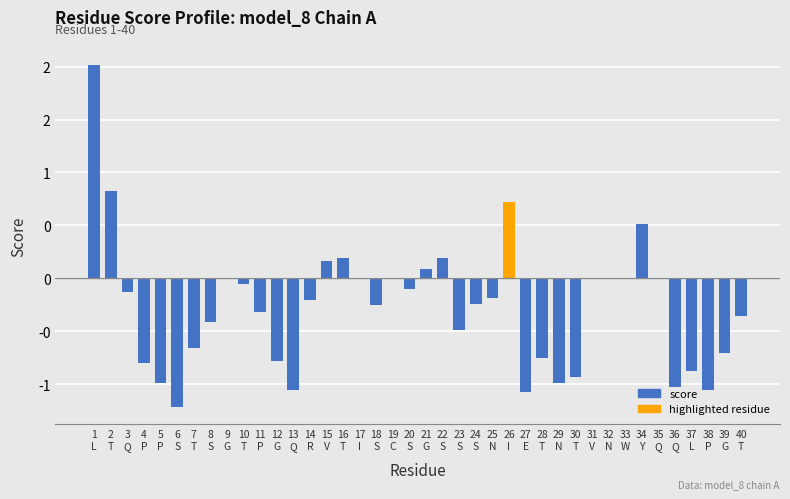

Rank the categories by value from lowest to highest.

6
S, 27
E, 13
Q, 38
P, 36
Q, 5
P, 29
N, 30
T, 37
L, 4
P, 12
G, 28
T, 39
G, 7
T, 23
S, 8
S, 40
T, 11
P, 18
S, 24
S, 14
R, 25
N, 3
Q, 20
S, 10
T, 17
I, 19
C, 31
V, 32
N, 33
W, 35
Q, 9
G, 21
G, 15
V, 22
S, 16
T, 34
Y, 26
I, 2
T, 1
L